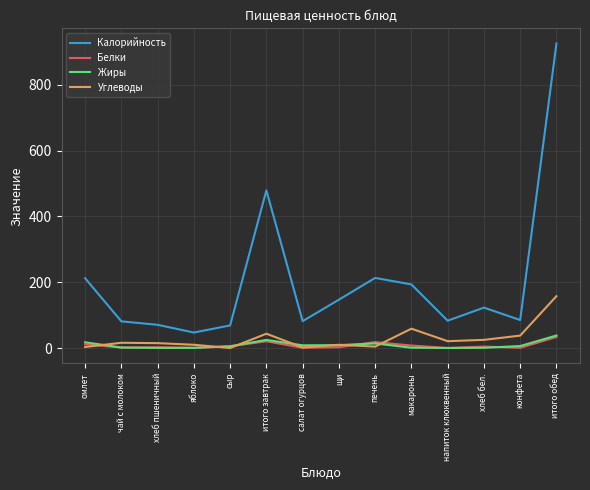

Is the value of Белки at салат огурцов greater than the value of Углеводы at щи?

No